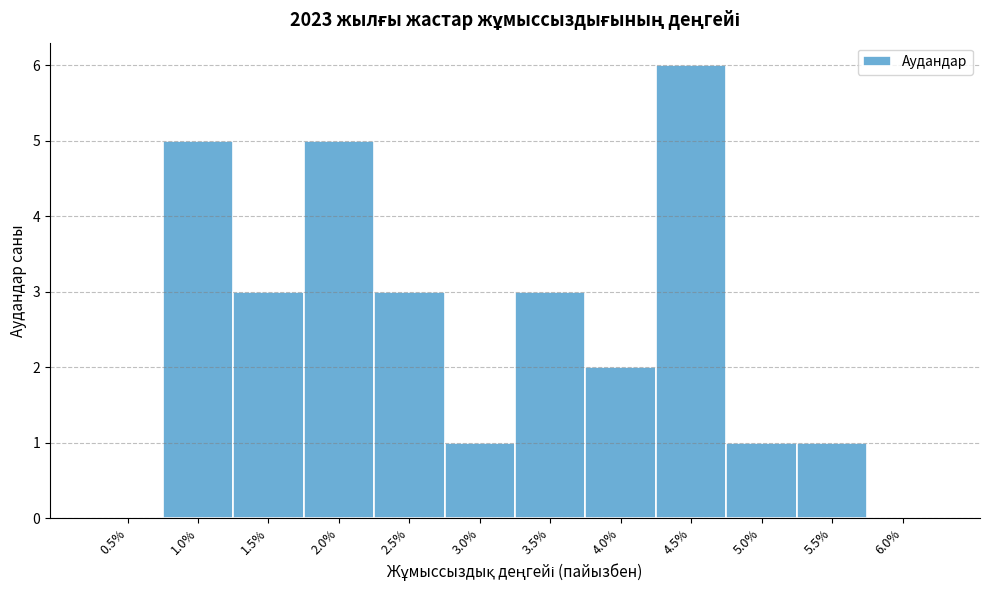

Reading left to right, list all the values displayed in this chart.

0.5%=0	1.0%=5	1.5%=3	2.0%=5	2.5%=3	3.0%=1	3.5%=3	4.0%=2	4.5%=6	5.0%=1	5.5%=1	6.0%=0